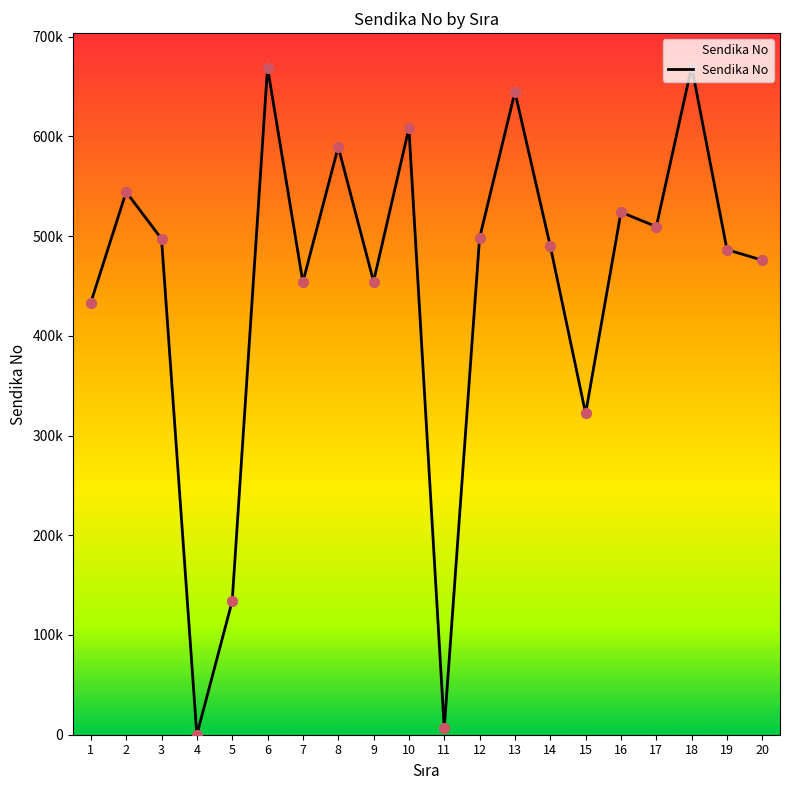

Between 5 and 11, which is larger?

5